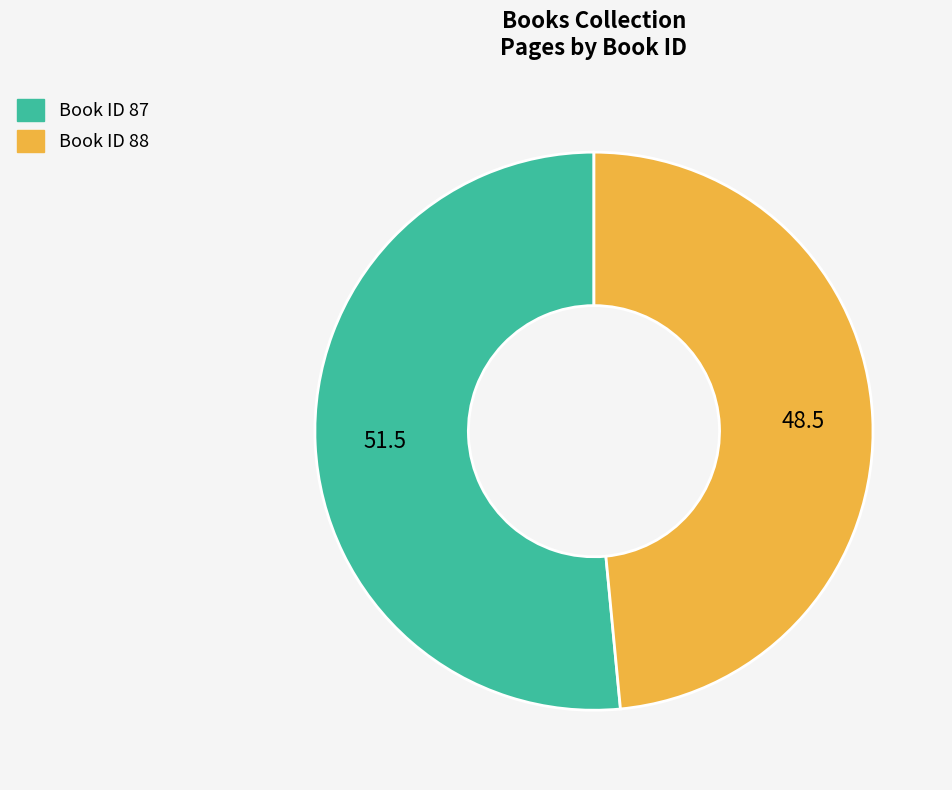

Is there a majority slice in this chart?

Yes